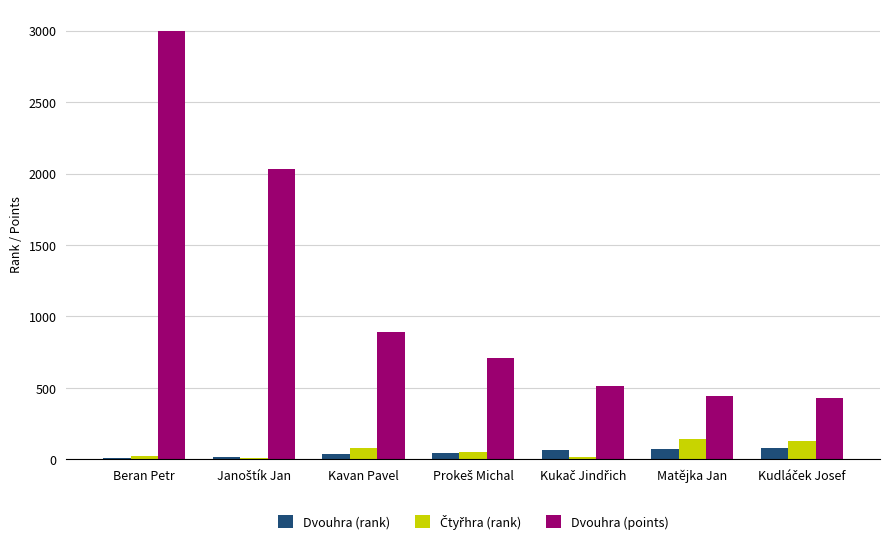

What is the sum of the Dvouhra (points) values at Kavan Pavel and Matějka Jan?

1337